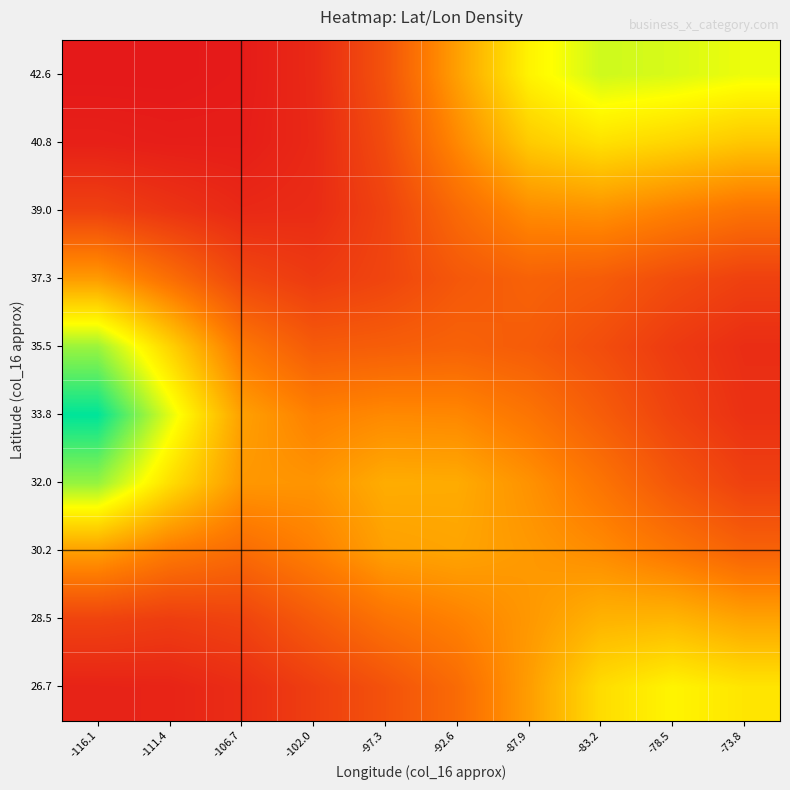

At which category is the sum across all series the highest?

-83.2